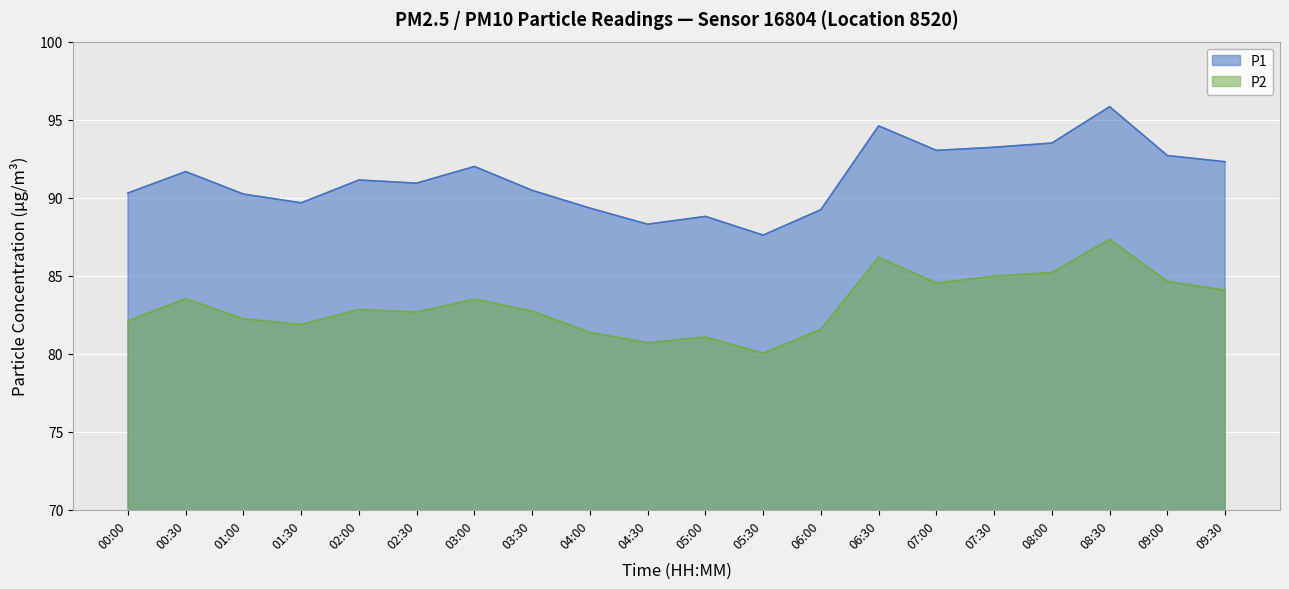

What is the highest value of the P1 series?

95.8